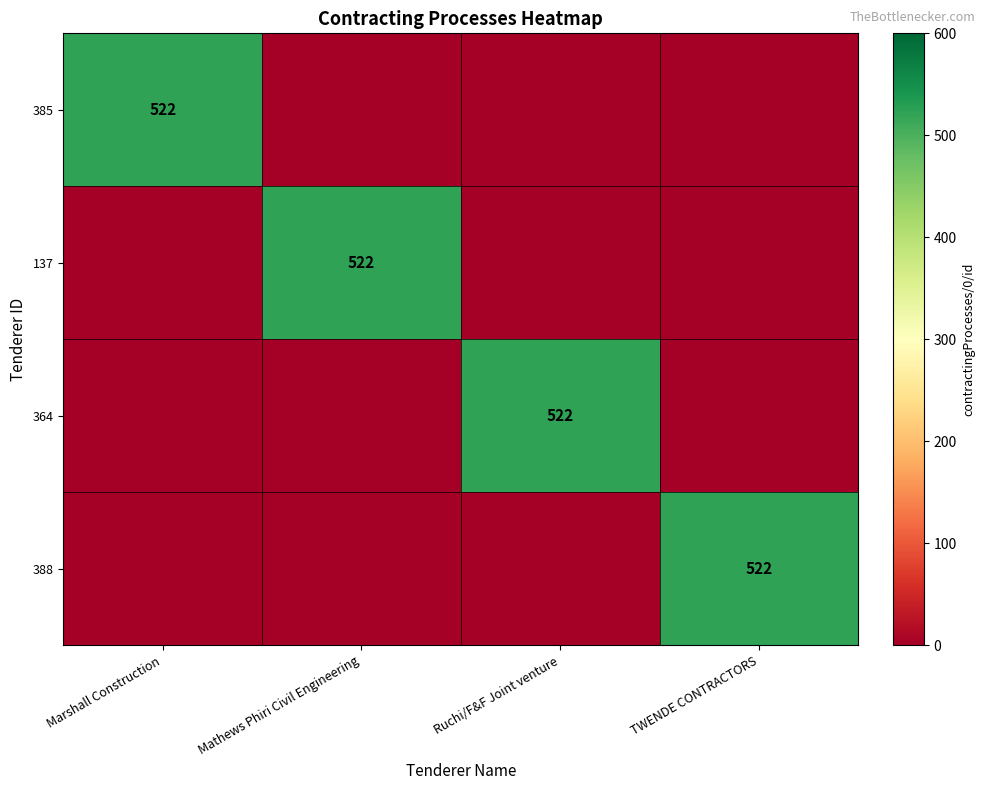

Which category has the lowest value across all series?

Mathews Phiri Civil Engineering